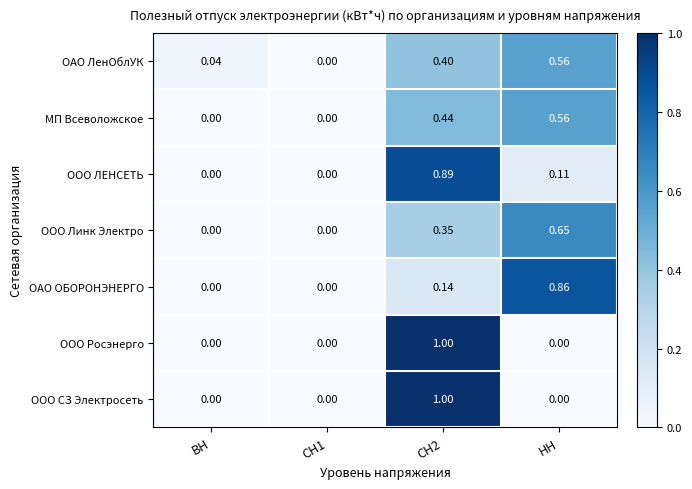

Is the value of ООО Линк Электро at НН greater than the value of ОАО ЛенОблУК at СН2?

Yes